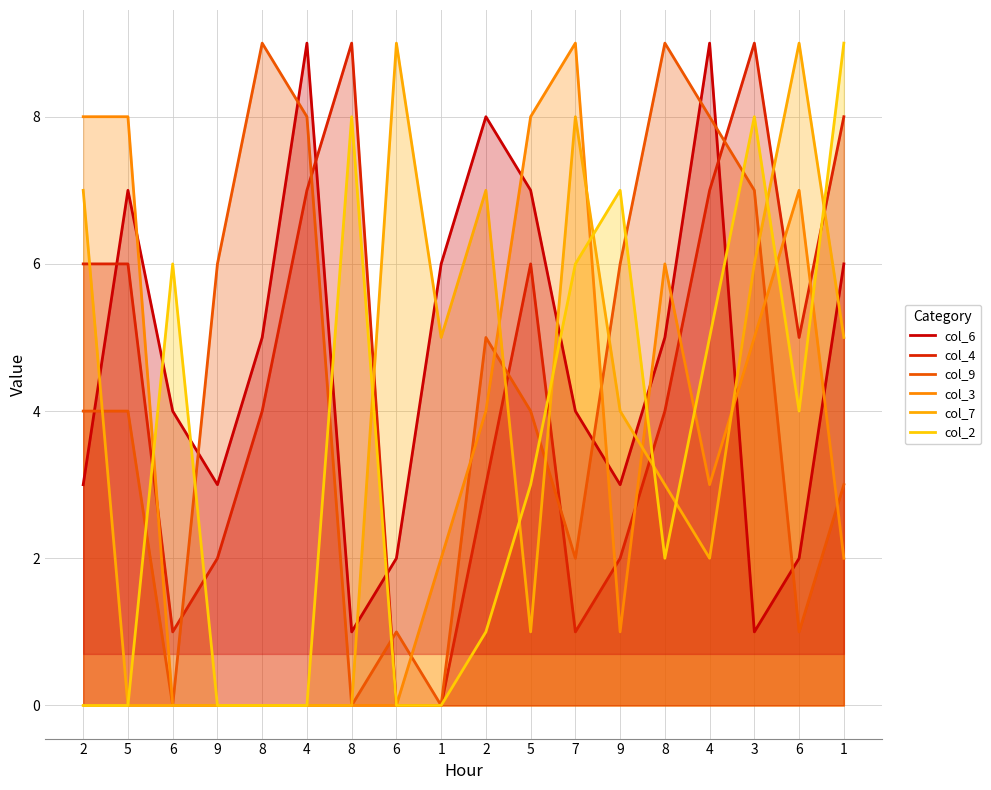

True or false: col_6 has a value of 0 at 8.

False